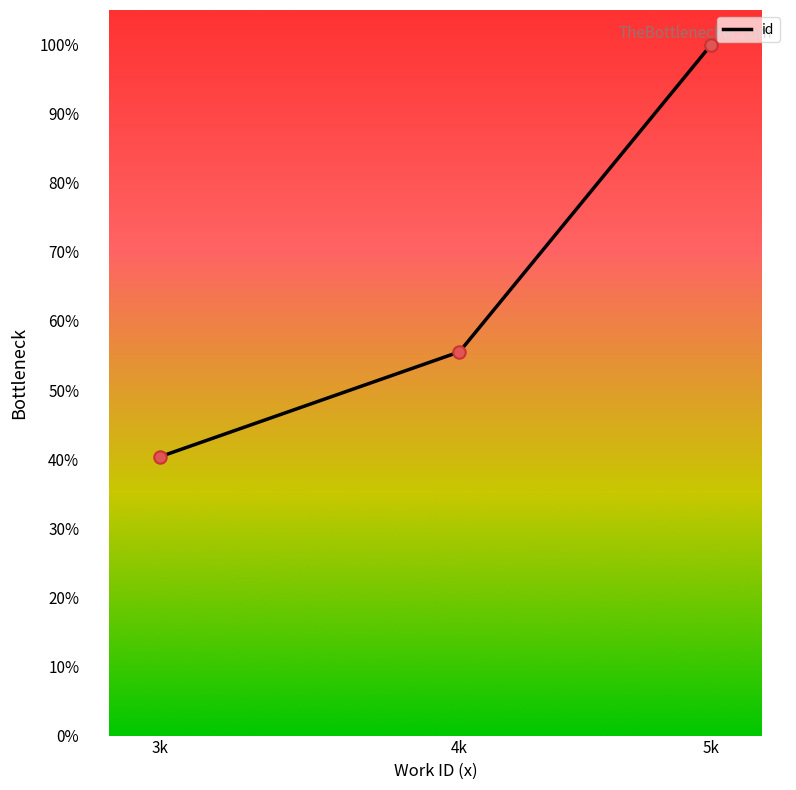

Between 3k and 4k, which is larger?

4k